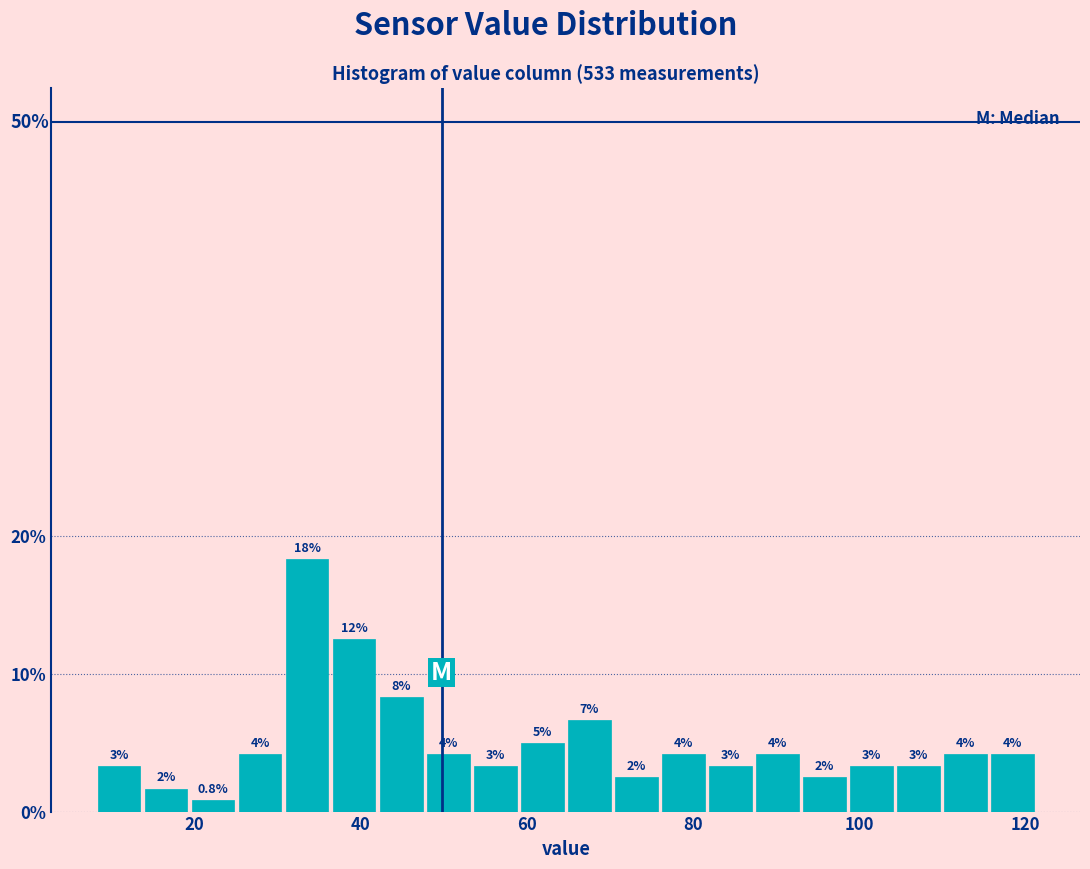

Around what value on the x-axis is the tallest bar? Give the approximate position of its centre, as read against the axis.

34